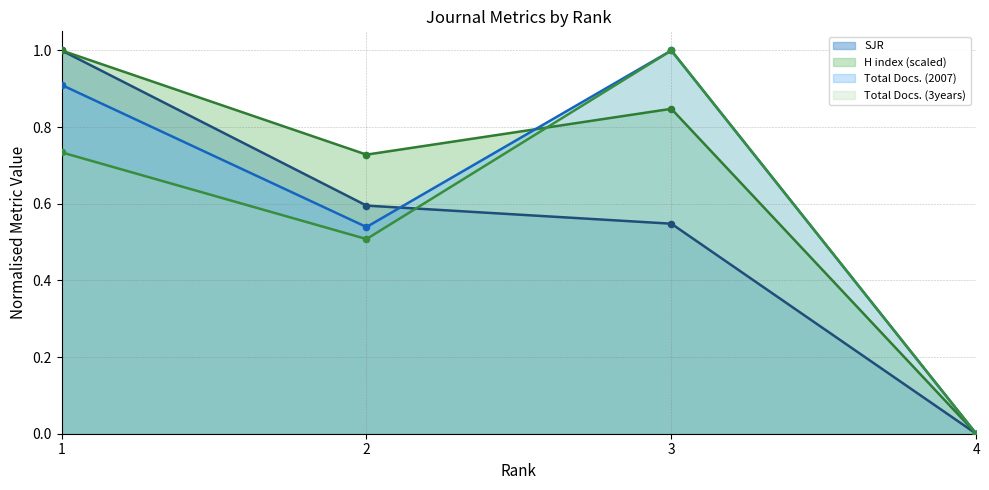

Which series has the widest spread of Y values?

SJR